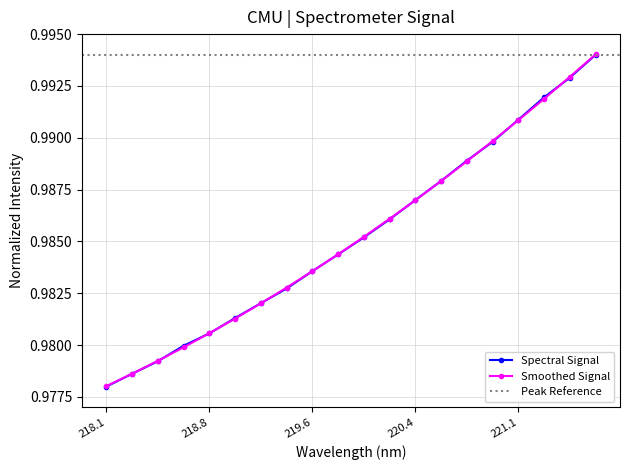

What is the average value?

1.0